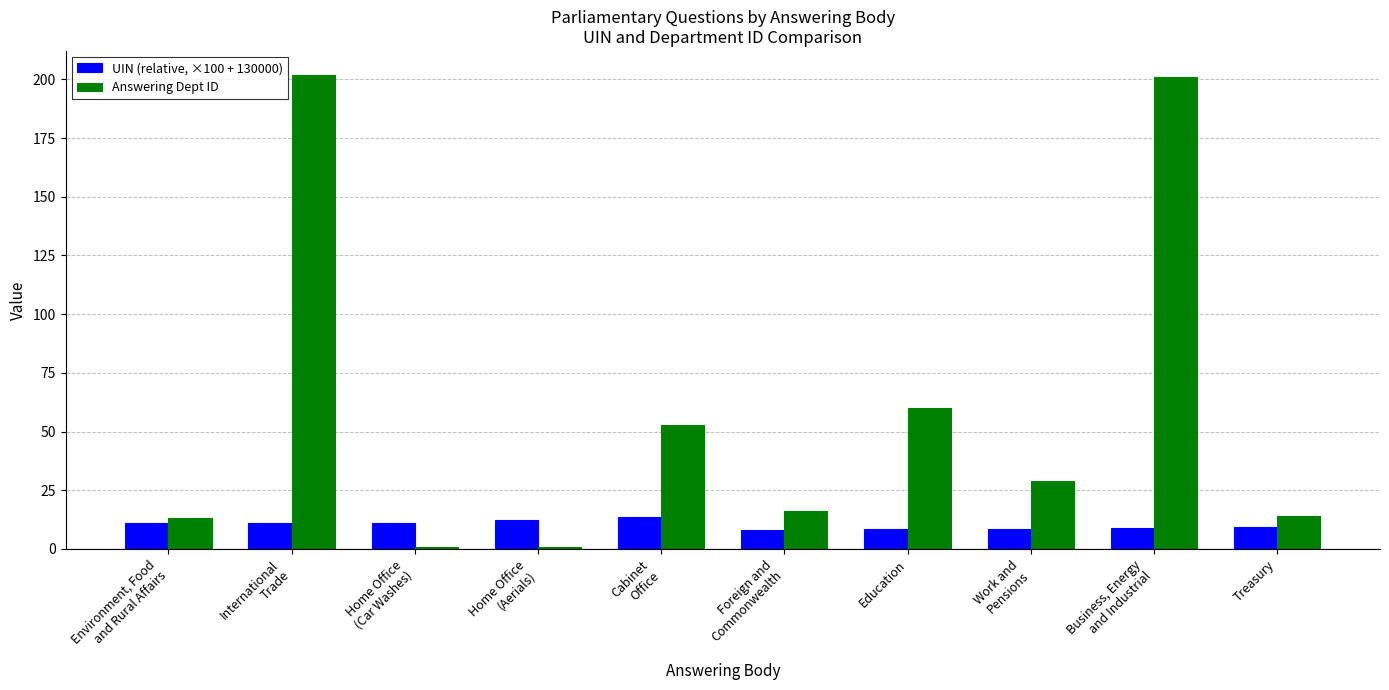

What is the minimum value shown in the chart?

1.0